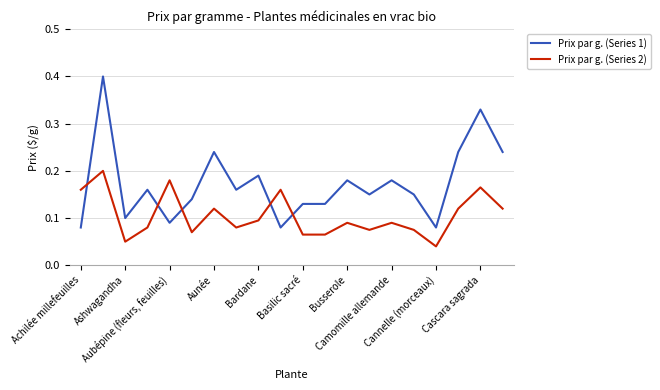

What is the greatest value displayed?

0.4